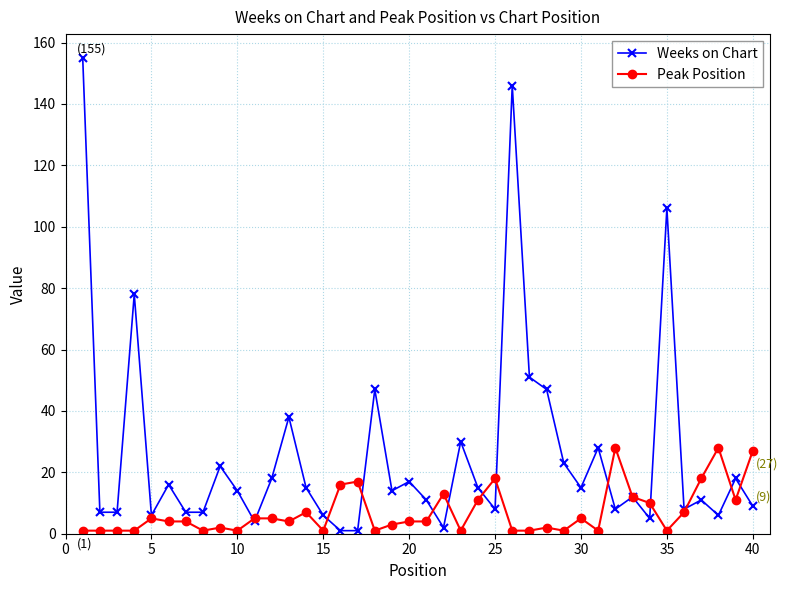

Count the number of categories in the chart.

40